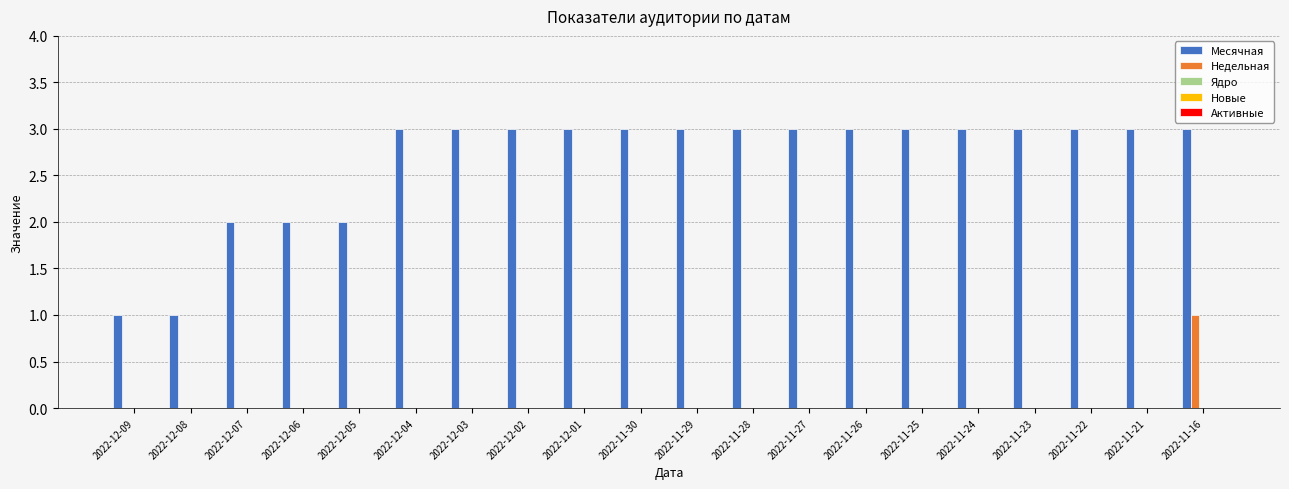

Is it true that Месячная equals 2 at 2022-11-28?

False